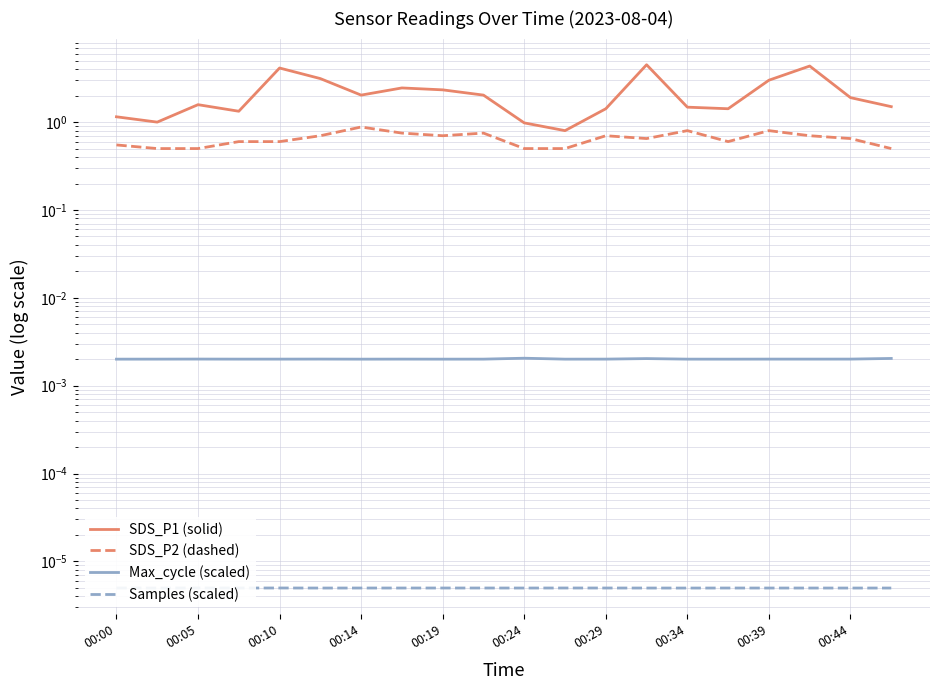

In Samples (scaled), how many points are higher than both neighbors (excluding endpoints)?

6